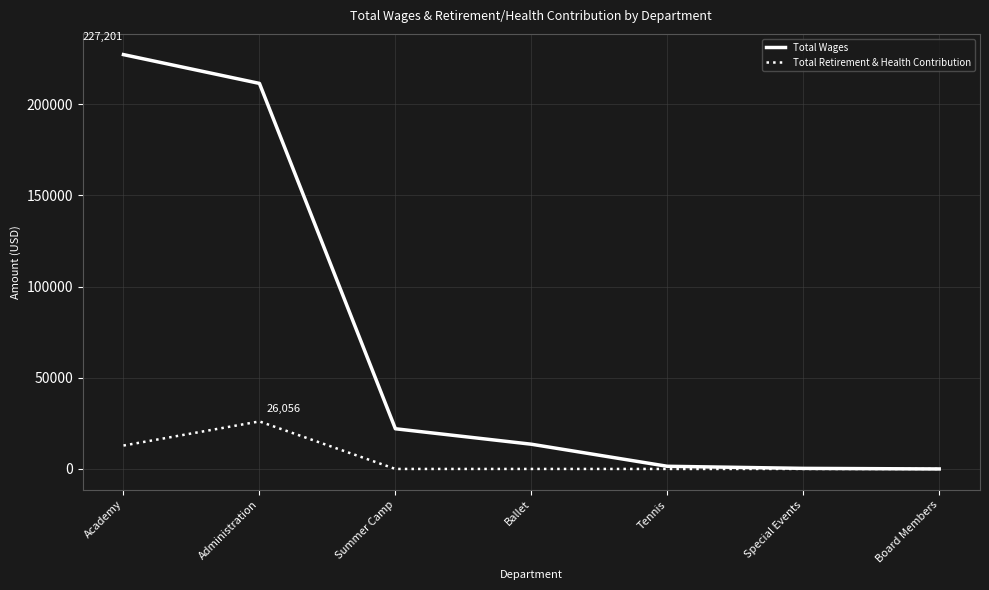

Which series has the largest total across all categories?

Total Wages